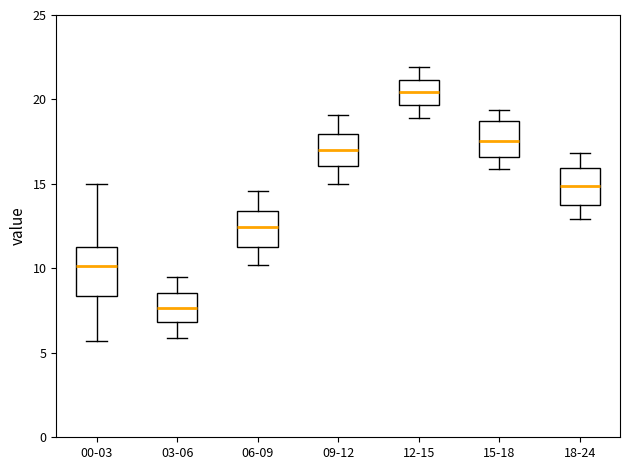

Comparing the boxes themselves (not the whiskers), which one is the tallest?

00-03